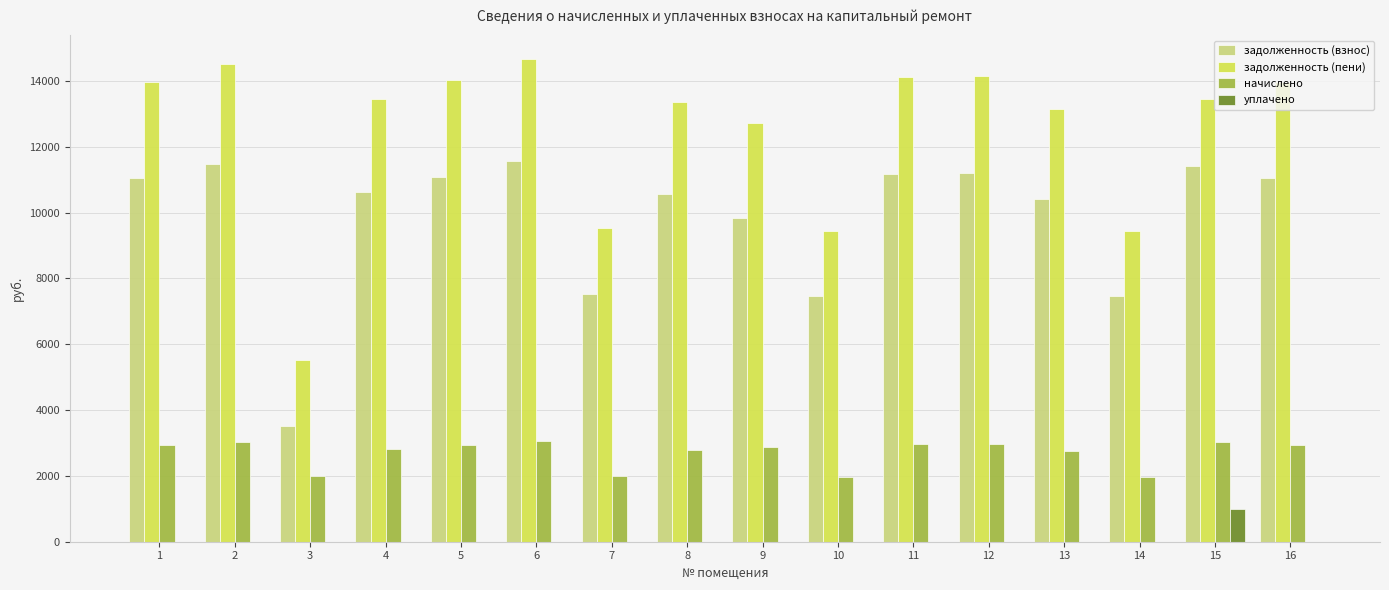

What is the maximum value for уплачено?

1000.0